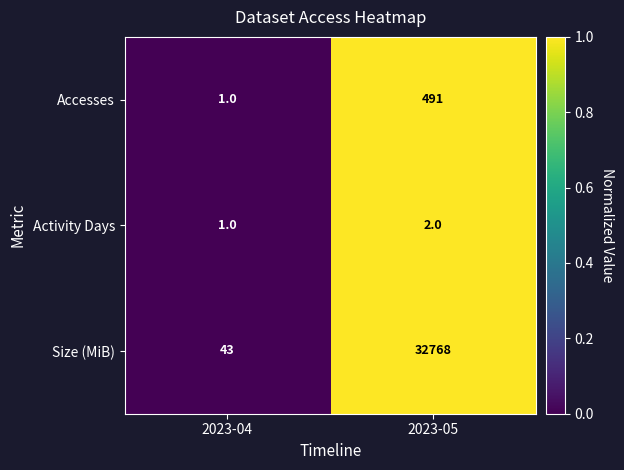

Is the value of Size (MiB) at 2023-05 greater than the value of Accesses at 2023-04?

Yes